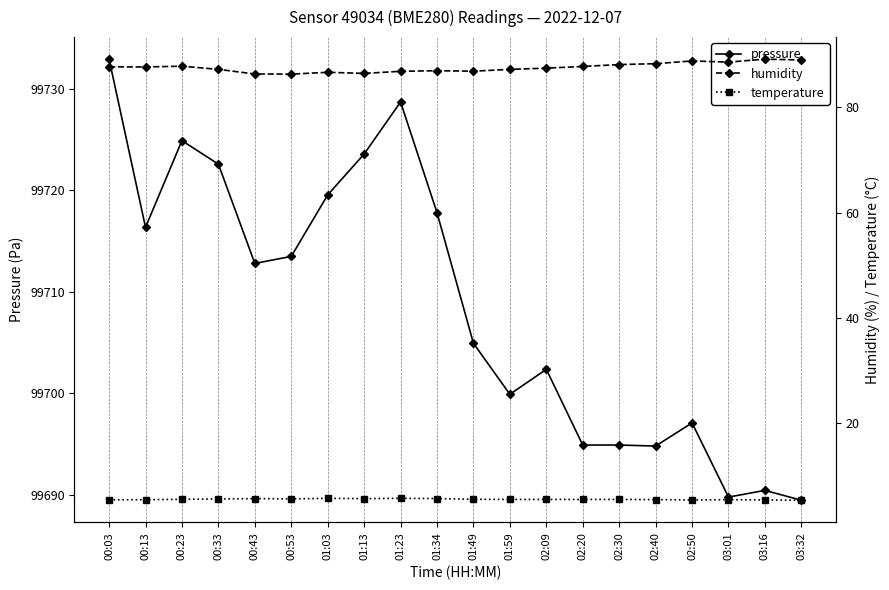

At which category is the sum across all series the highest?

00:03